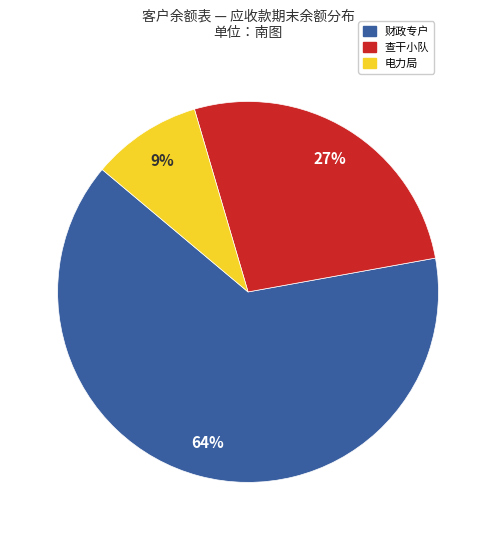

Is there a majority slice in this chart?

Yes